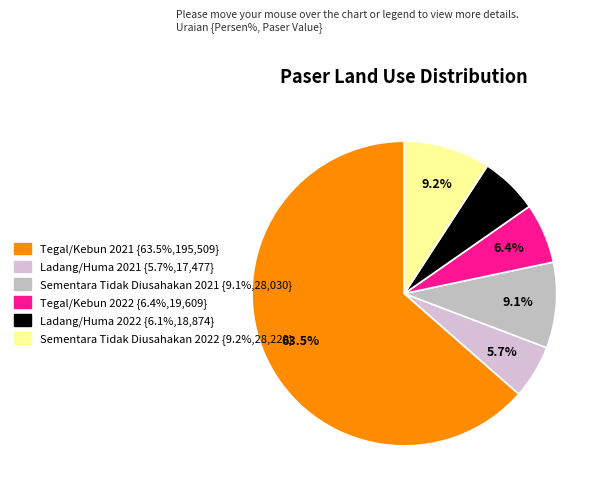

To the nearest percent, what is the average slice percentage?

17%